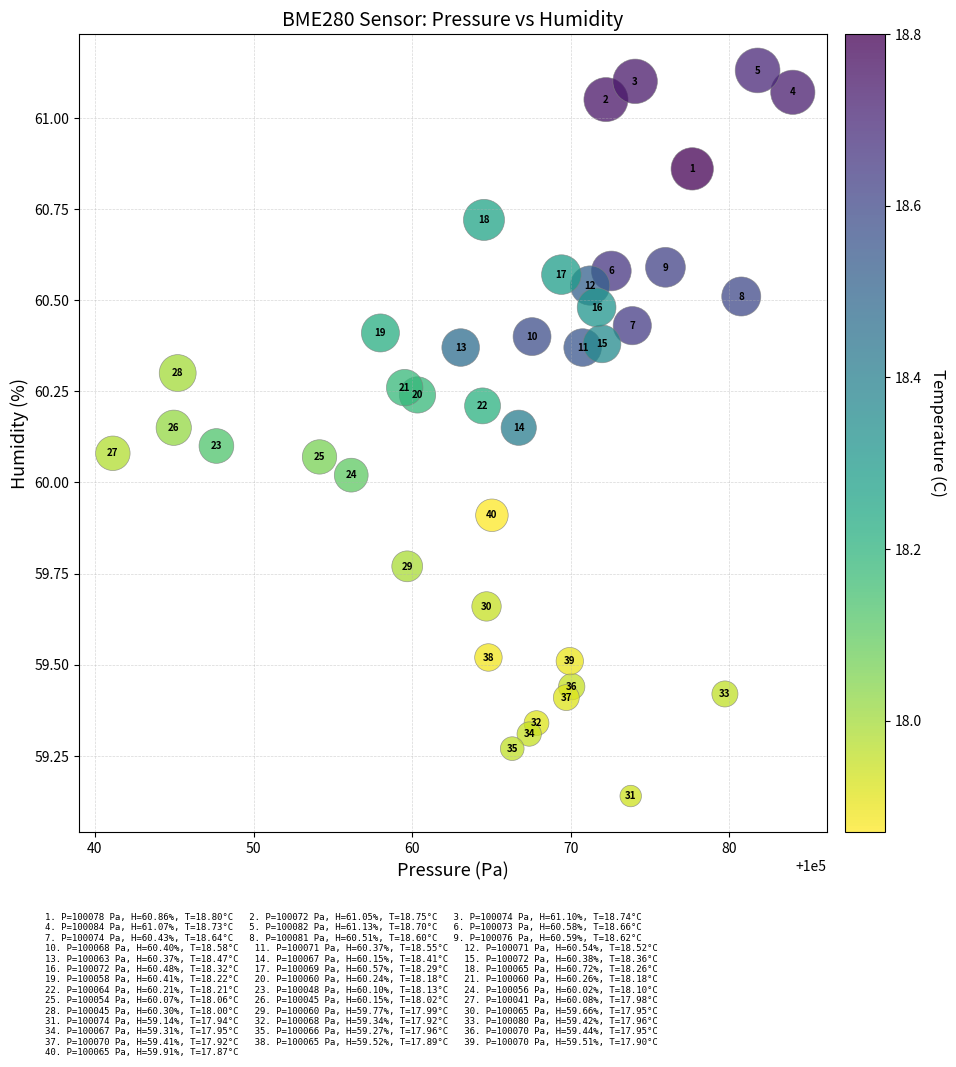

What is the range of X values (max minus min)?

42.9